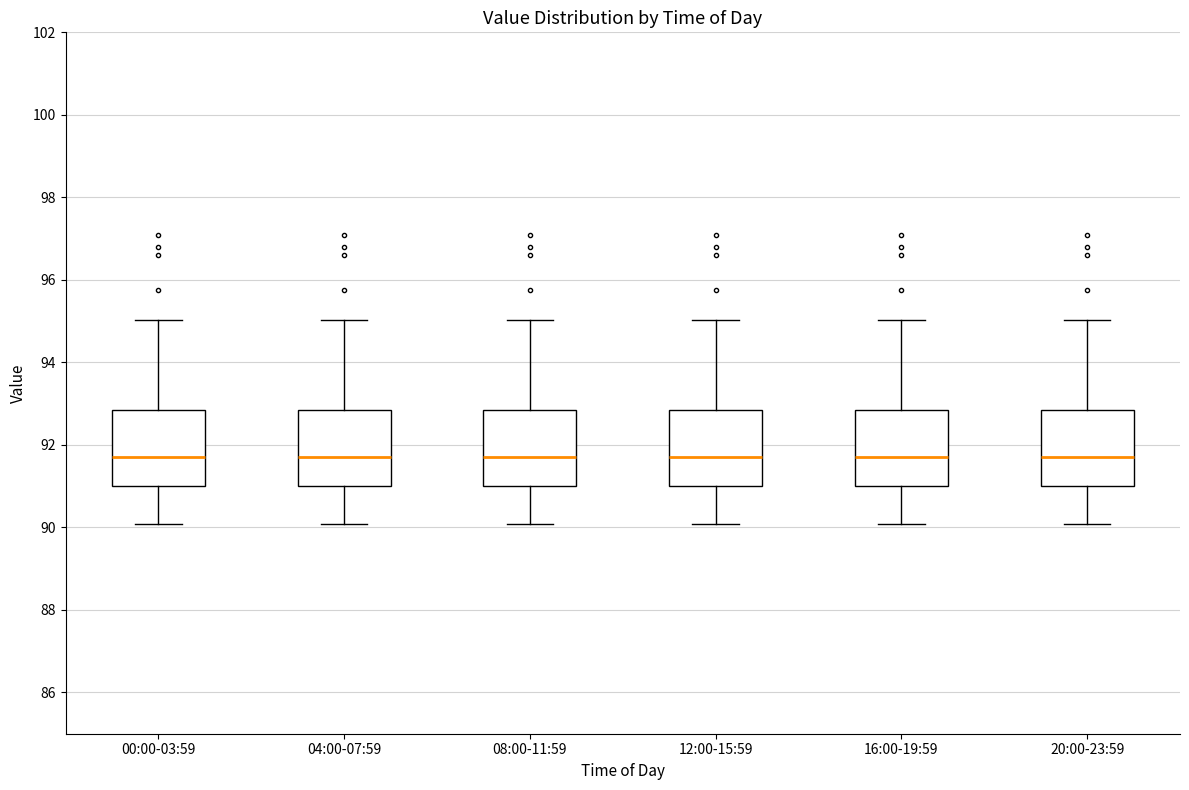

Where is the upper edge of the box for 04:00-07:59 on the y-axis? The values are not printed on the chart, so give them approximately, as read against the axis.

92.8